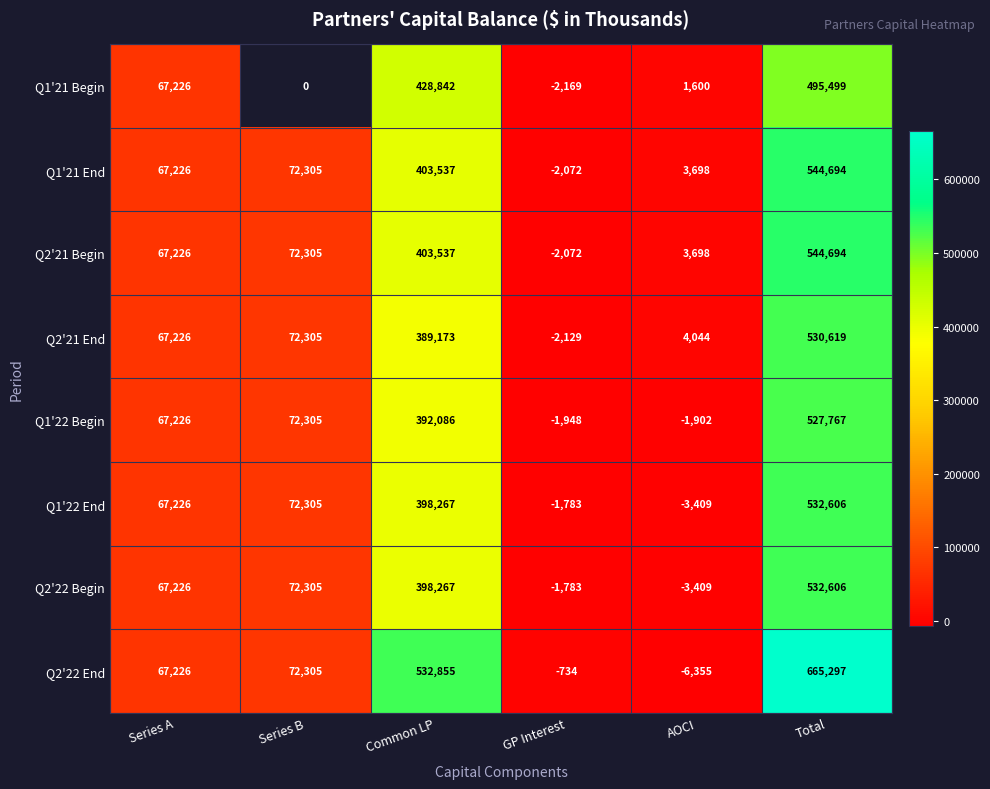

At which label does Q1'22 Begin reach its peak?

Total